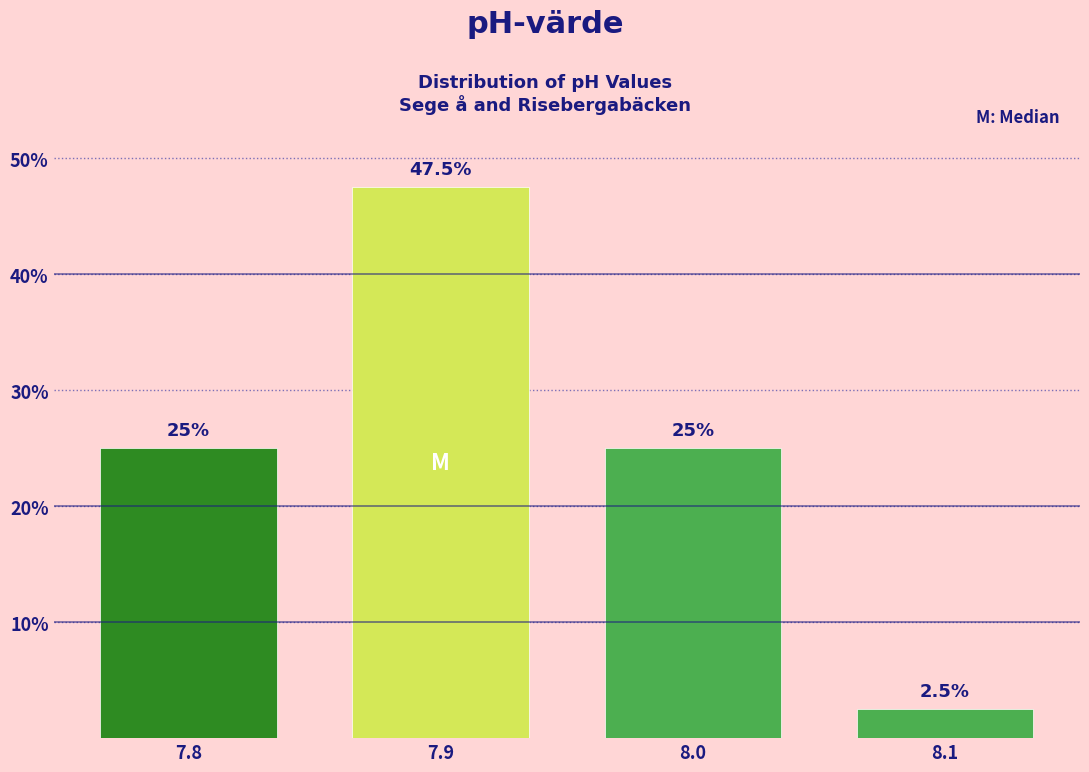

What is the height of the bar covering 7.75 to 7.85 on the x-axis?

25.0